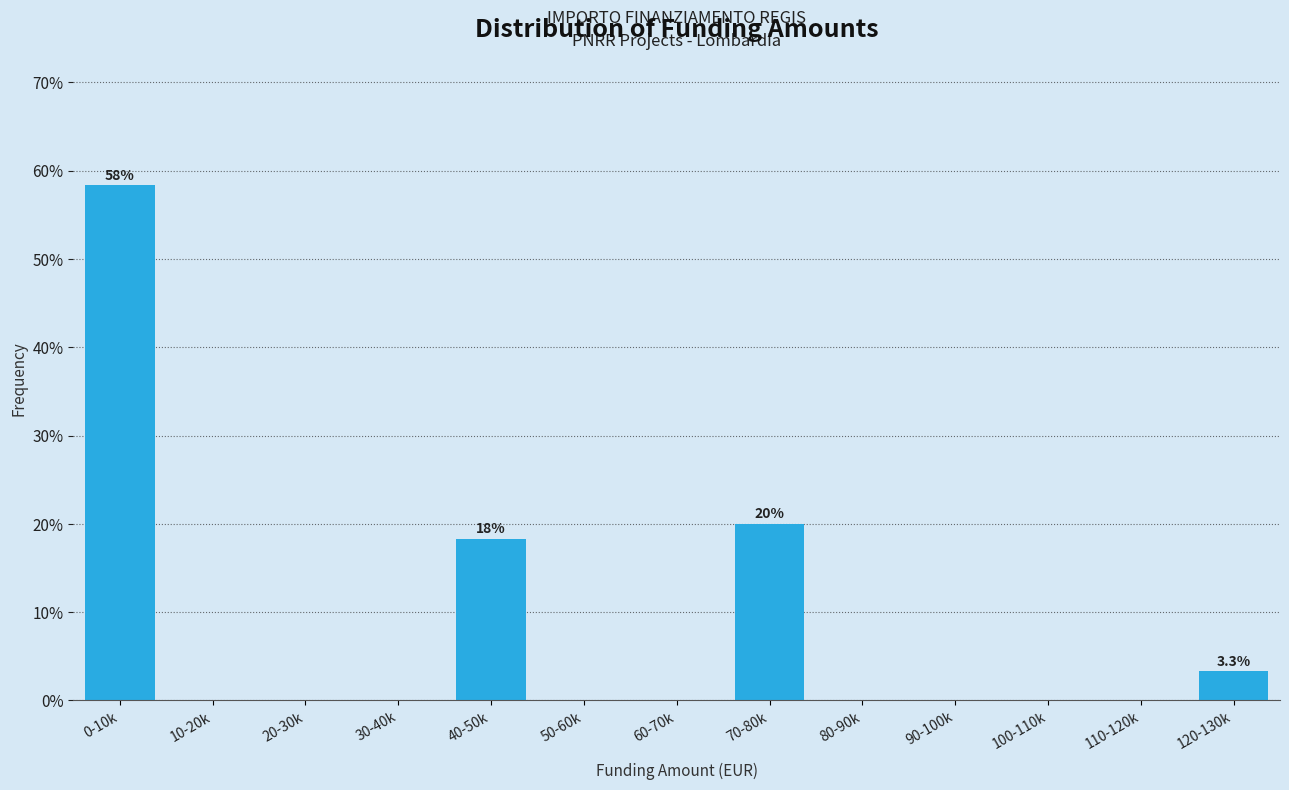

Reading left to right, extract all data points from this chart.

0-10k=58.3	10-20k=0.0	20-30k=0.0	30-40k=0.0	40-50k=18.3	50-60k=0.0	60-70k=0.0	70-80k=20.0	80-90k=0.0	90-100k=0.0	100-110k=0.0	110-120k=0.0	120-130k=3.3